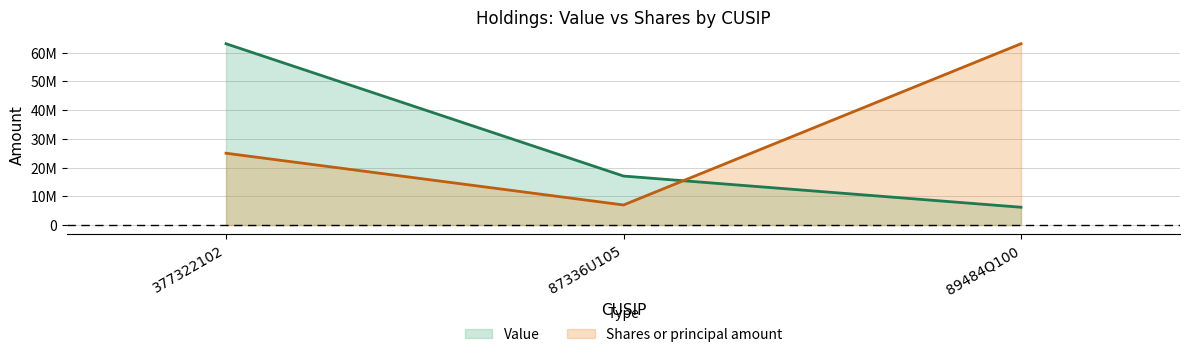

At which label does Value reach its minimum?

89484Q100